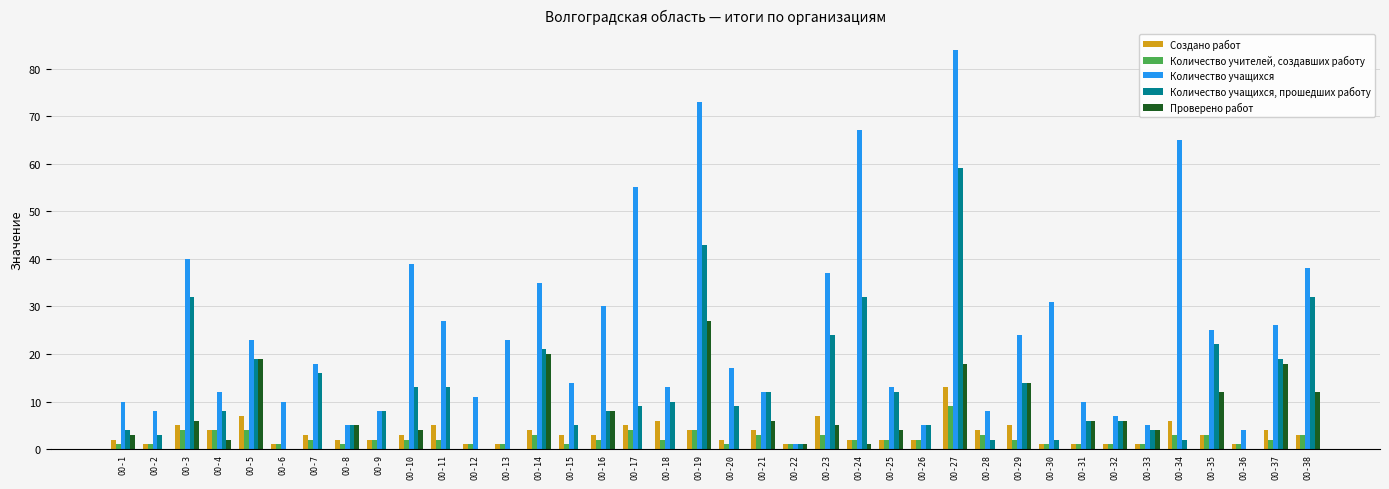

Is the value of Количество учащихся, прошедших работу at ОО-6 greater than the value of Количество учителей, создавших работу at ОО-19?

No